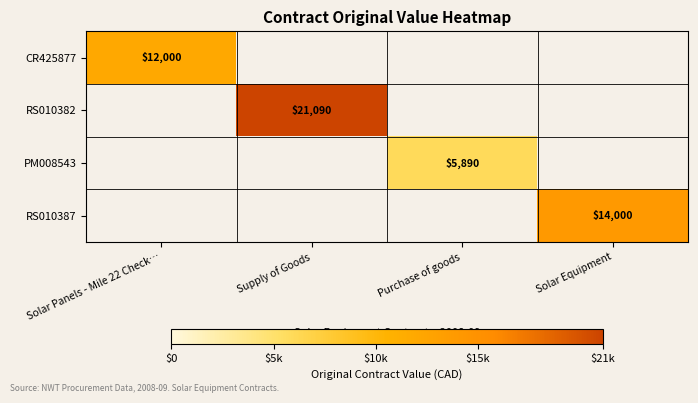

Is it true that PM008543 equals 5890 at Purchase of goods?

True